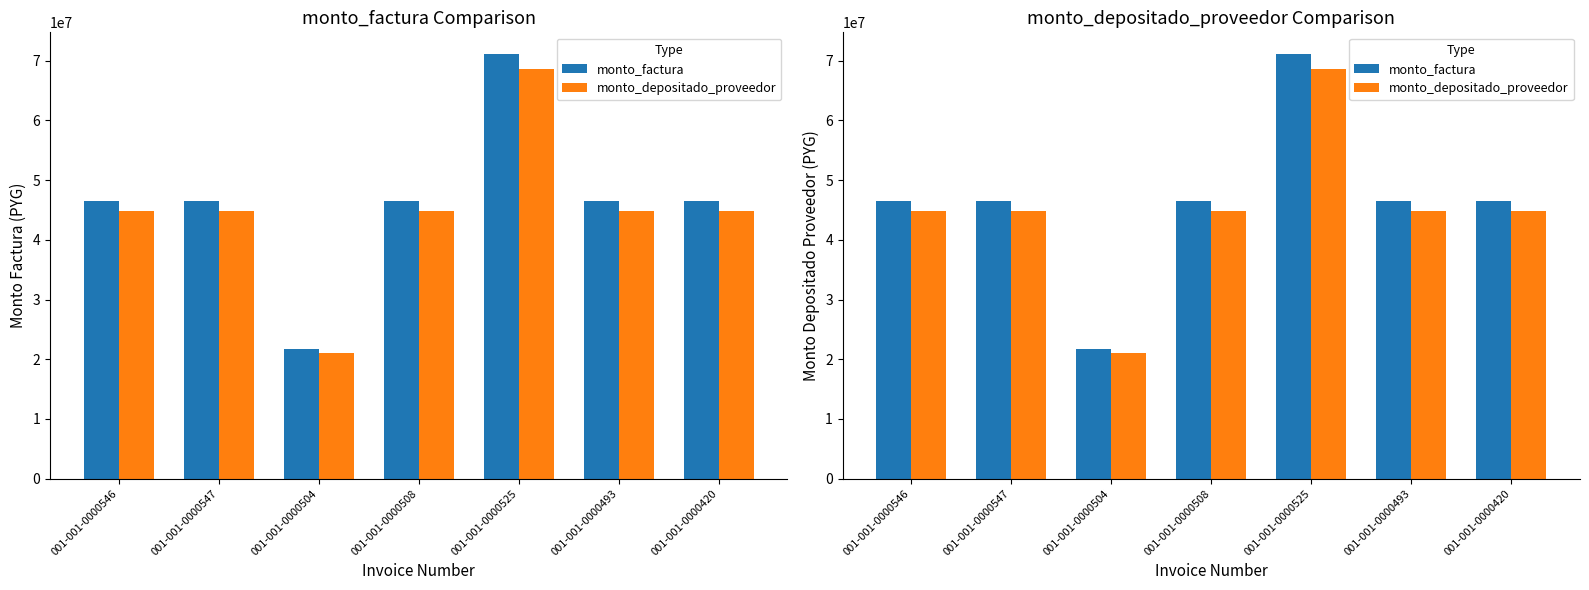

Reading left to right, transcribe all the data shown in this chart.

monto_factura: 46494000	46494000	21797937	46494000	71190063	46494000	46494000
monto_depositado_proveedor: 44770622	44770622	20989960	44770622	68551284	44770622	44770622